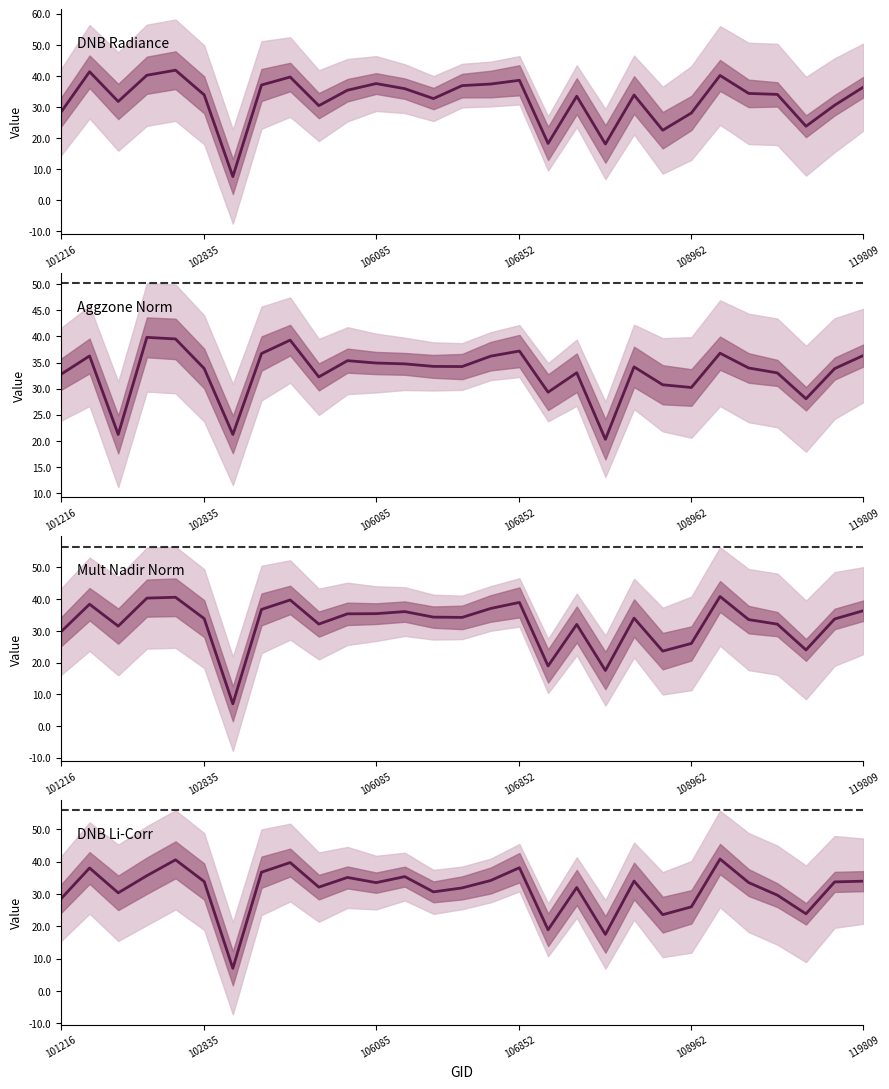

True or false: Aggzone Norm has more than 0 interior local peaks.

True